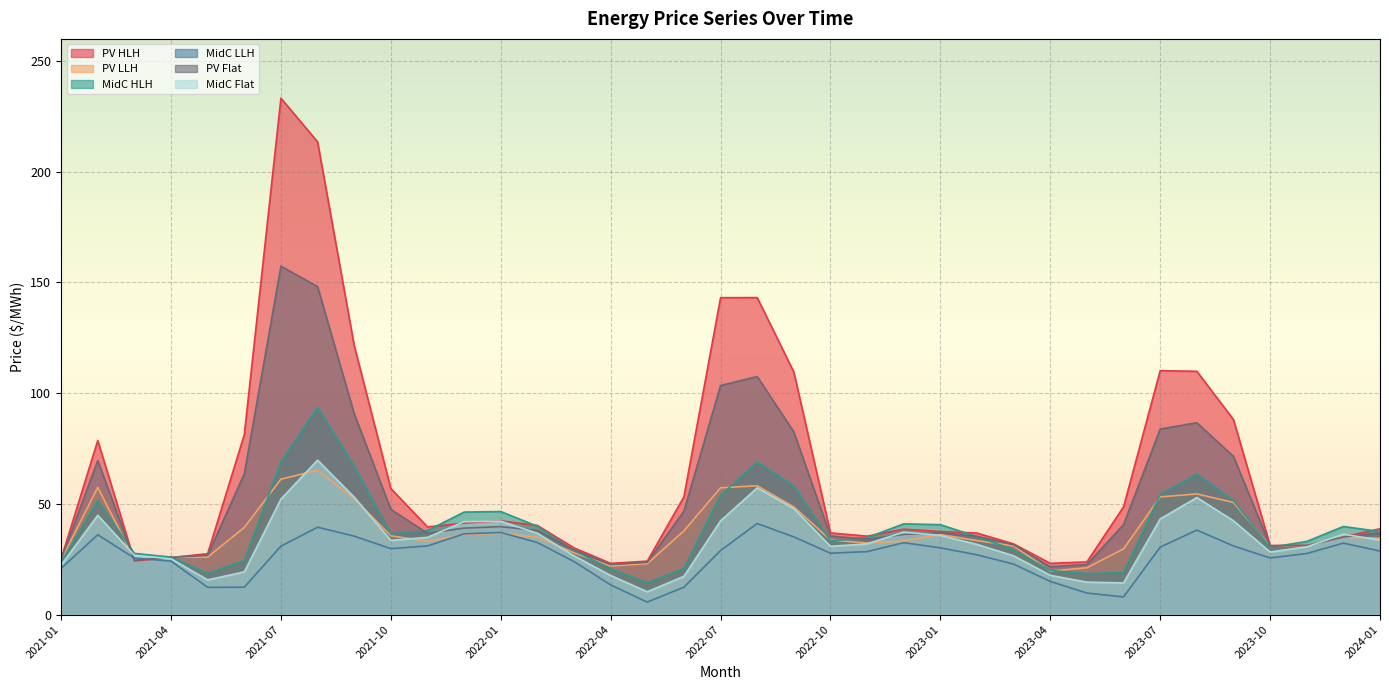

What is the average value of the PV Flat series?

51.8